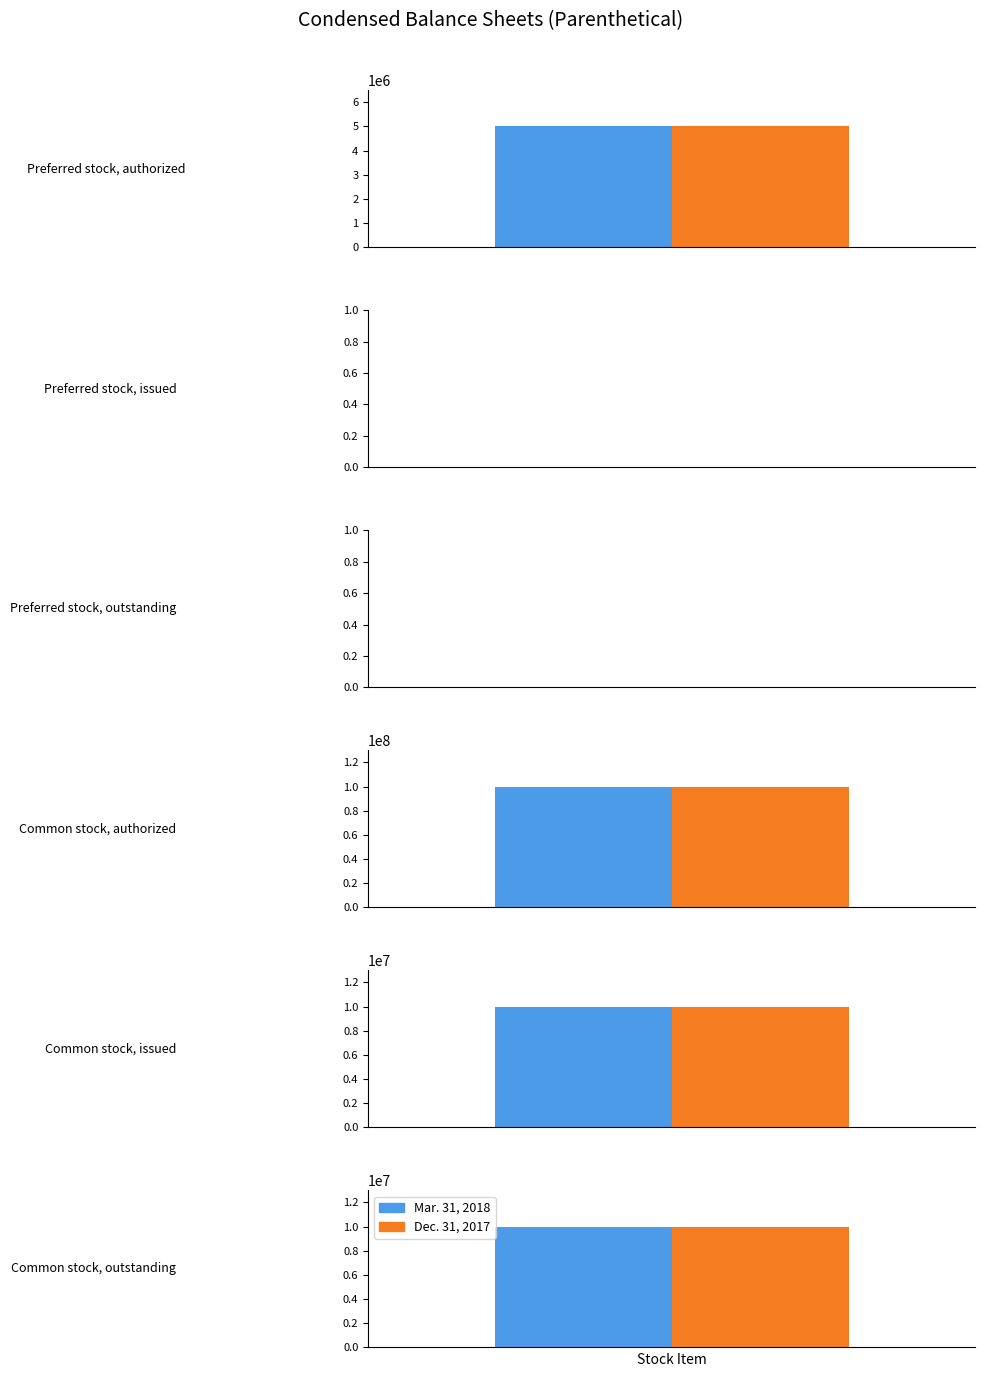

How many values in Mar. 31, 2018 are above zero?

4